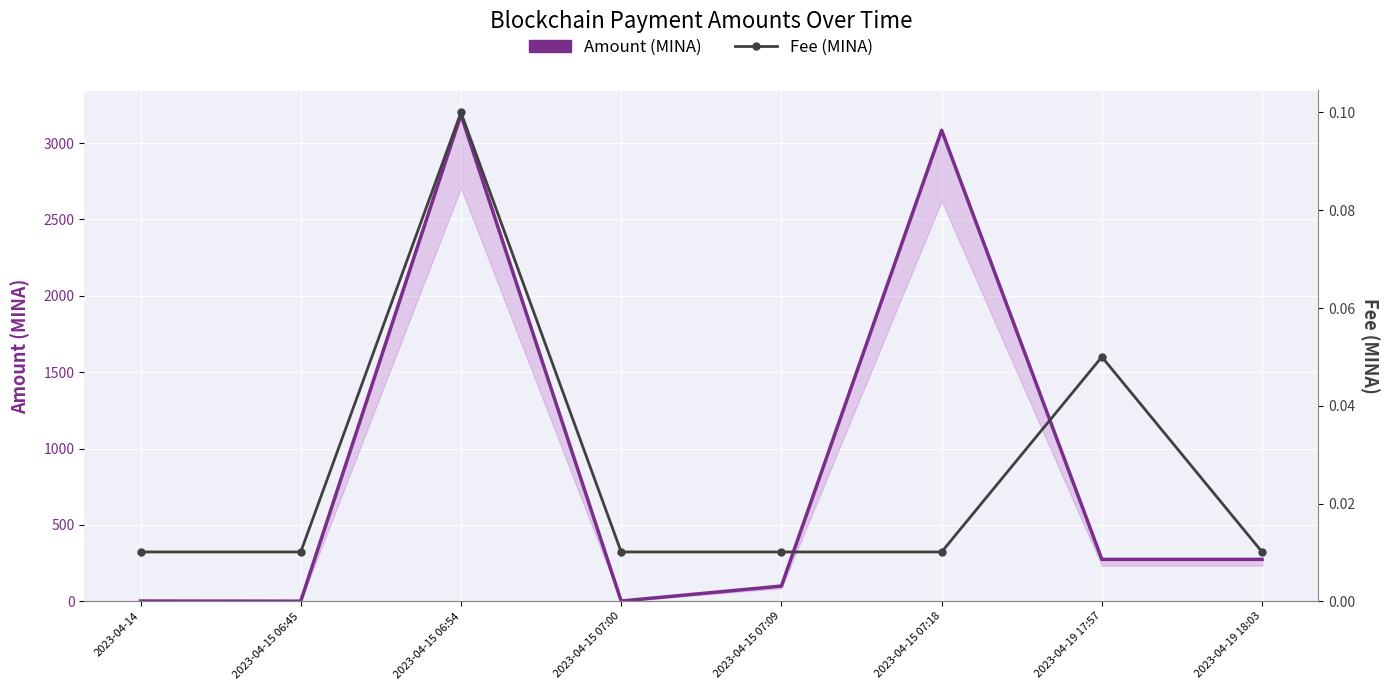

At which label does Amount (MINA) first exceed 274?

2023-04-15 06:54